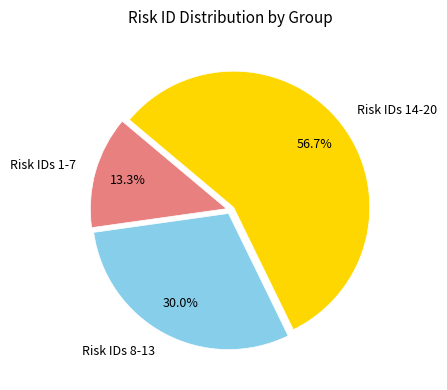

Which has a higher value, Risk IDs 8-13 or Risk IDs 1-7?

Risk IDs 8-13